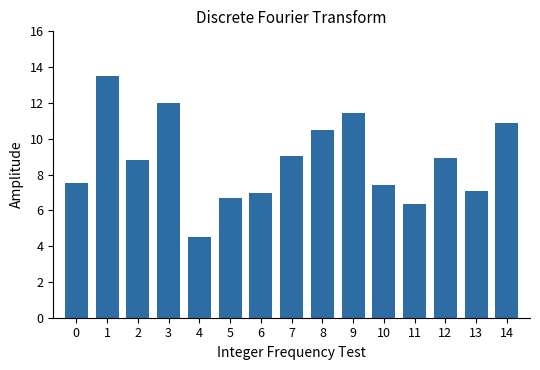

What is the value of the 6th bar from the left?

6.7